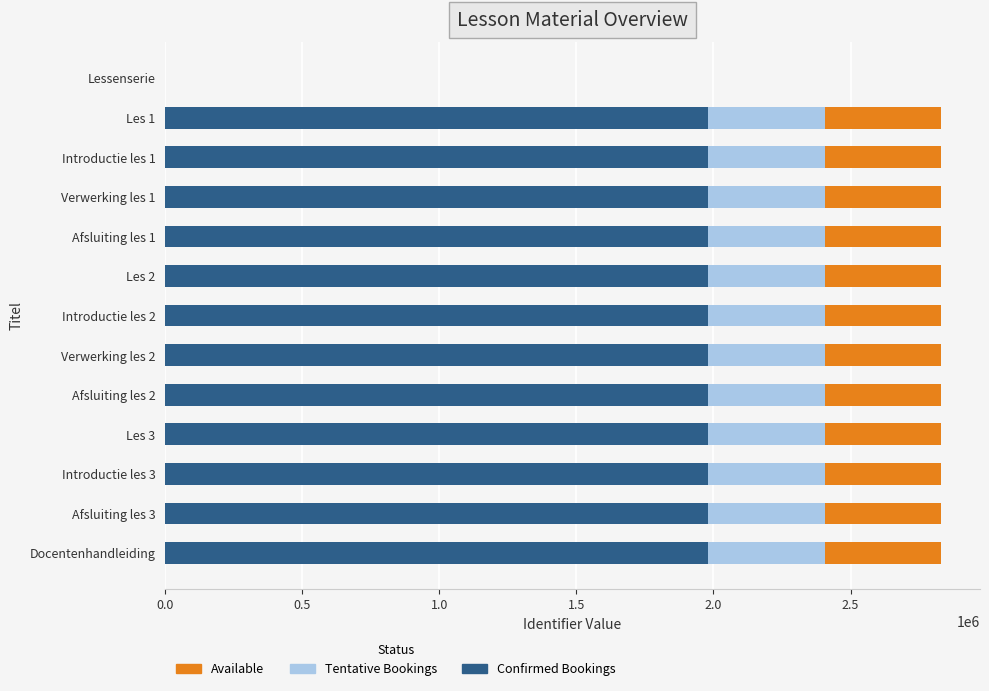

What is the sum of all Confirmed Bookings values?

23778636